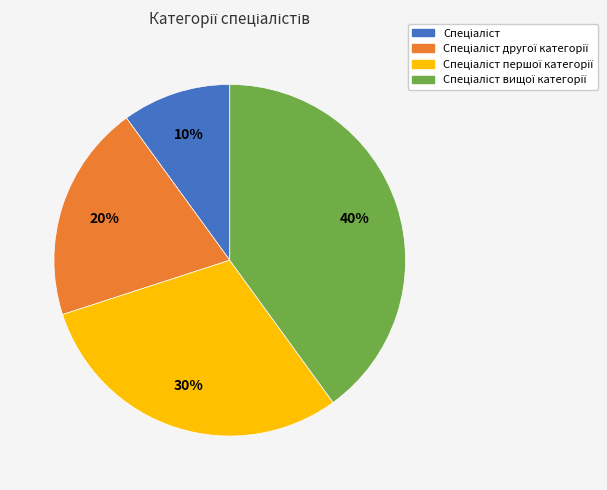

How many segments does this pie chart have?

4